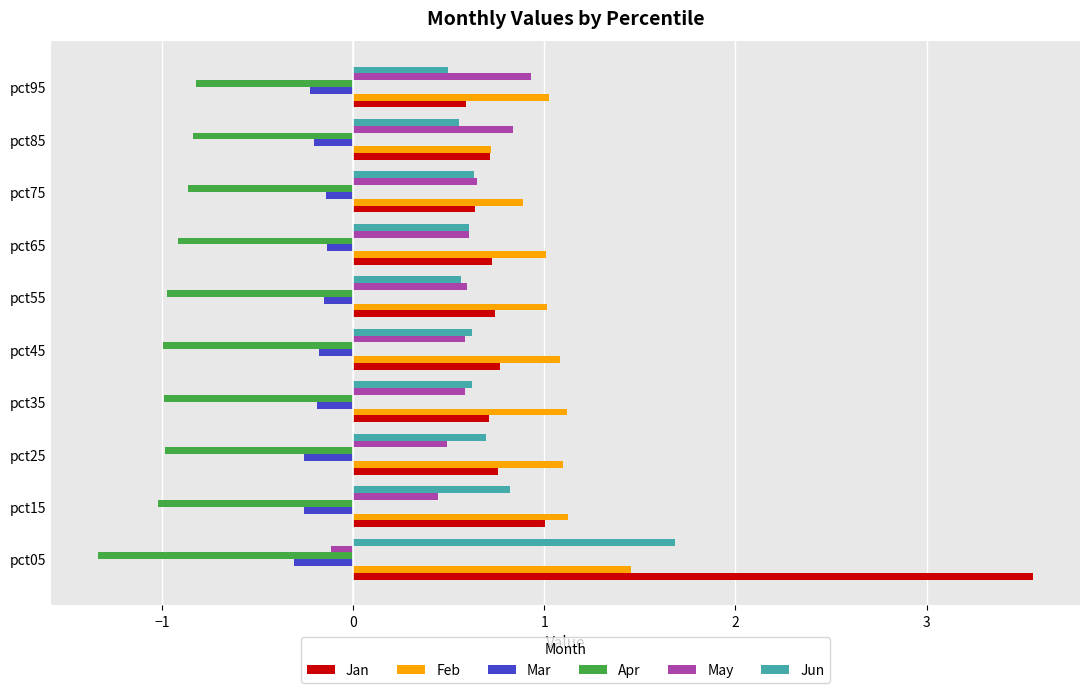

What is the spread (max minus min) of values at pct05?

4.9